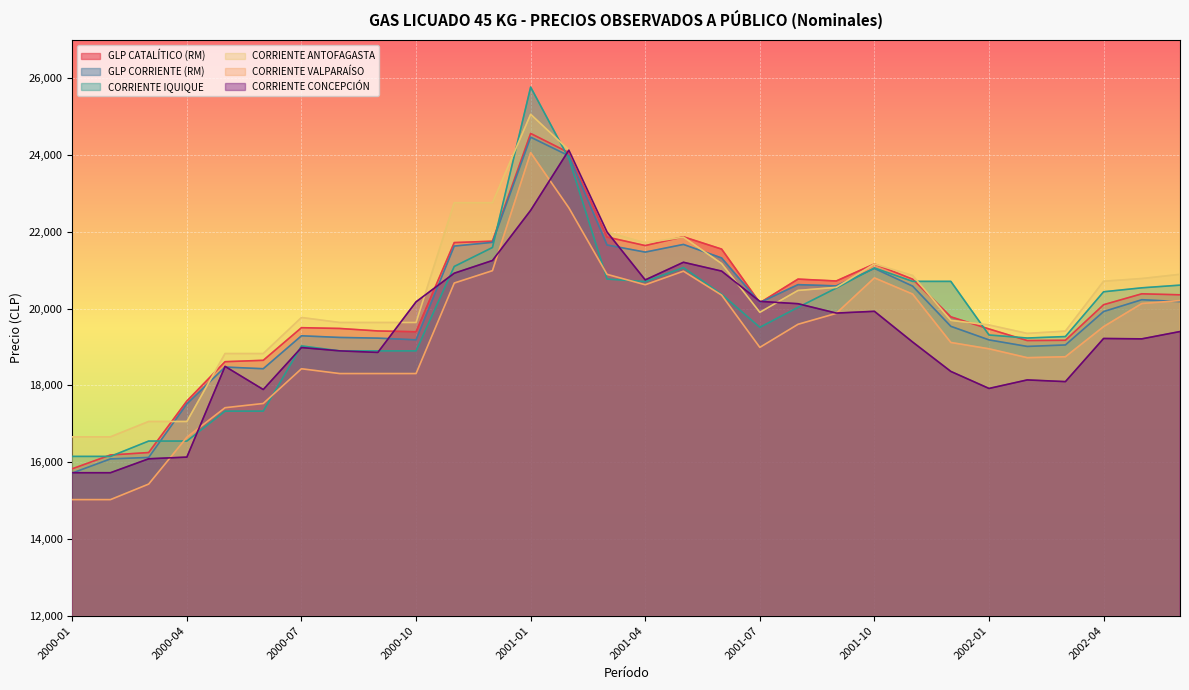

Rank the series by their maximum value, from highest to lowest.

CORRIENTE IQUIQUE, CORRIENTE ANTOFAGASTA, GLP CATALÍTICO (RM), GLP CORRIENTE (RM), CORRIENTE CONCEPCIÓN, CORRIENTE VALPARAÍSO